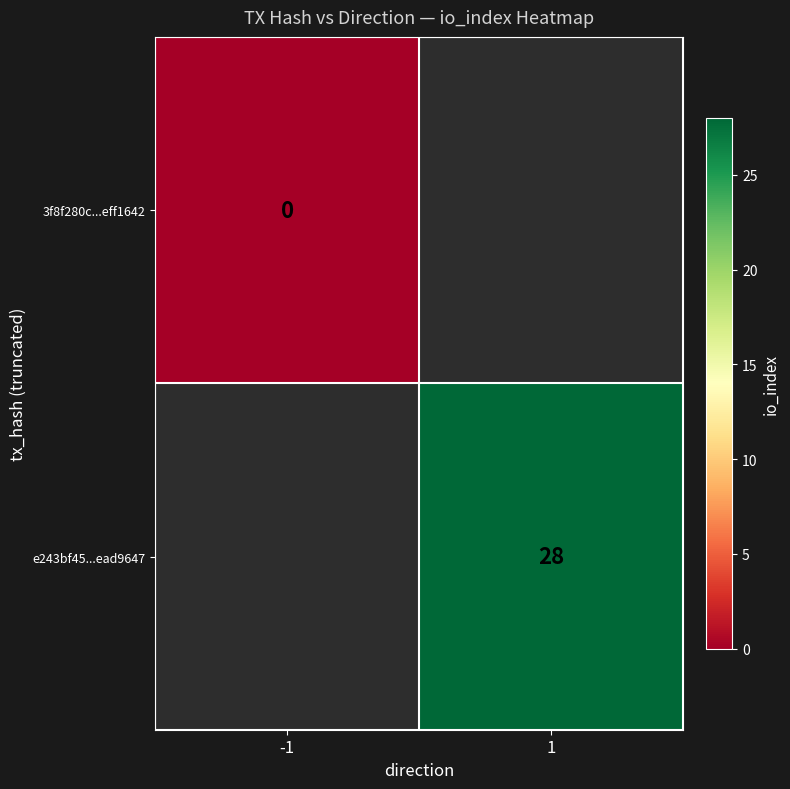

The e243bf45...ead9647 series shows 28 at 1. True or false?

True